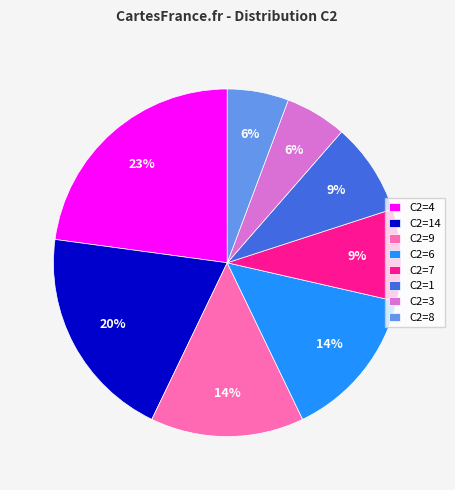

To the nearest percent, what is the average slice percentage?

12%